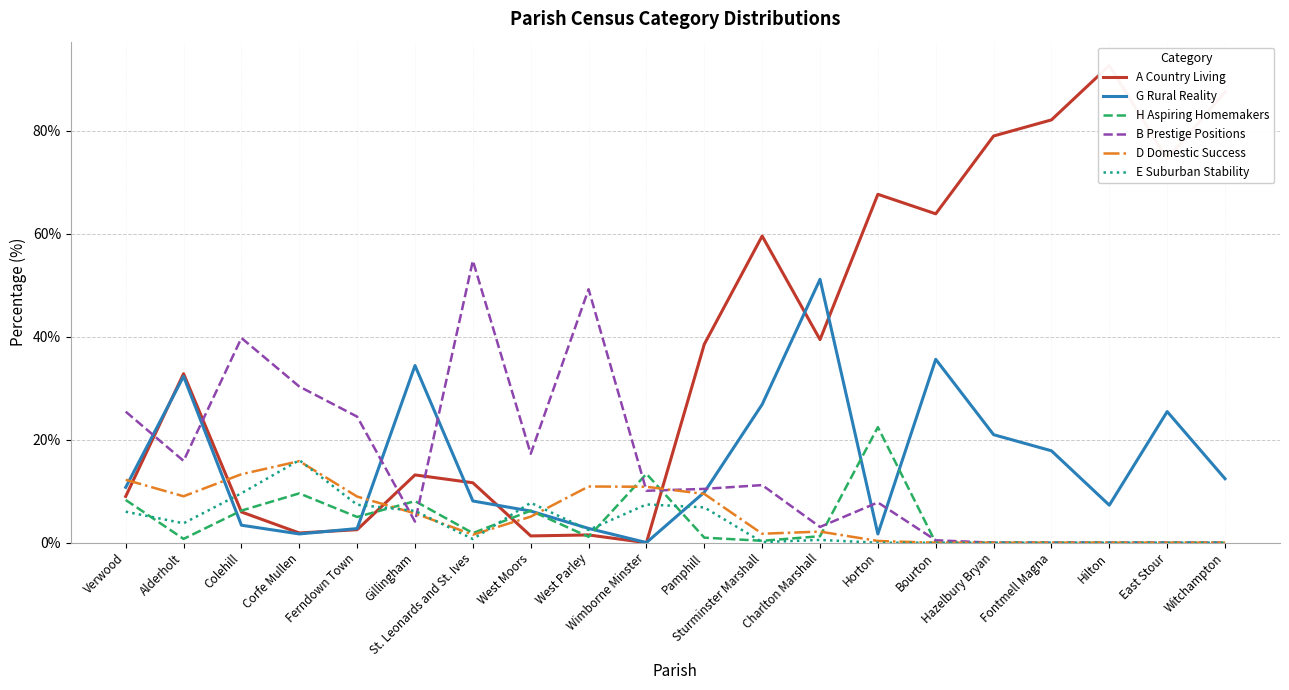

Rank the categories by G Rural Reality value from lowest to highest.

Wimborne Minster, Horton, Corfe Mullen, Ferndown Town, West Parley, Colehill, West Moors, Hilton, St. Leonards and St. Ives, Pamphill, Verwood, Witchampton, Fontmell Magna, Hazelbury Bryan, East Stour, Sturminster Marshall, Alderholt, Gillingham, Bourton, Charlton Marshall